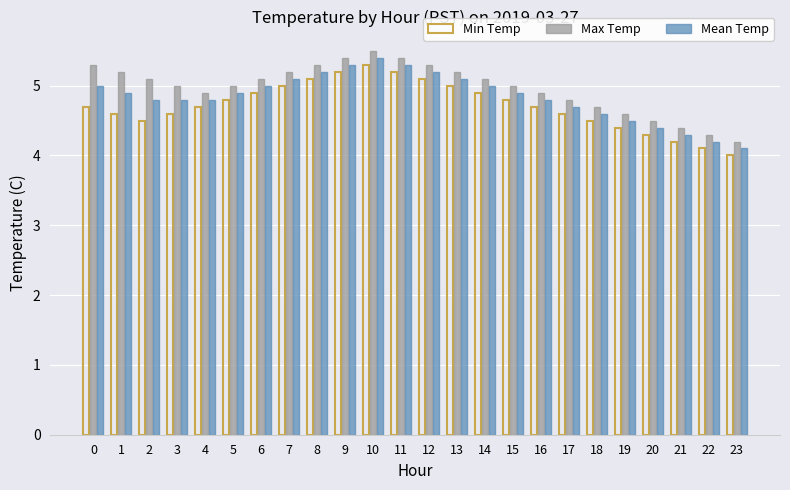

What is the average value of the Mean Temp series?

4.8